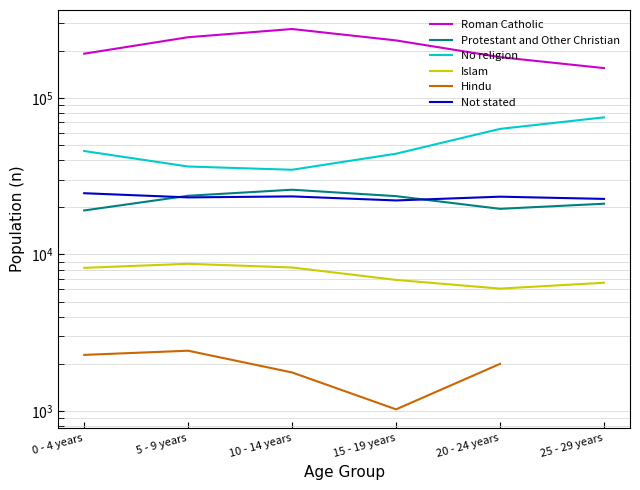

What is the minimum value shown in the chart?

1025.0